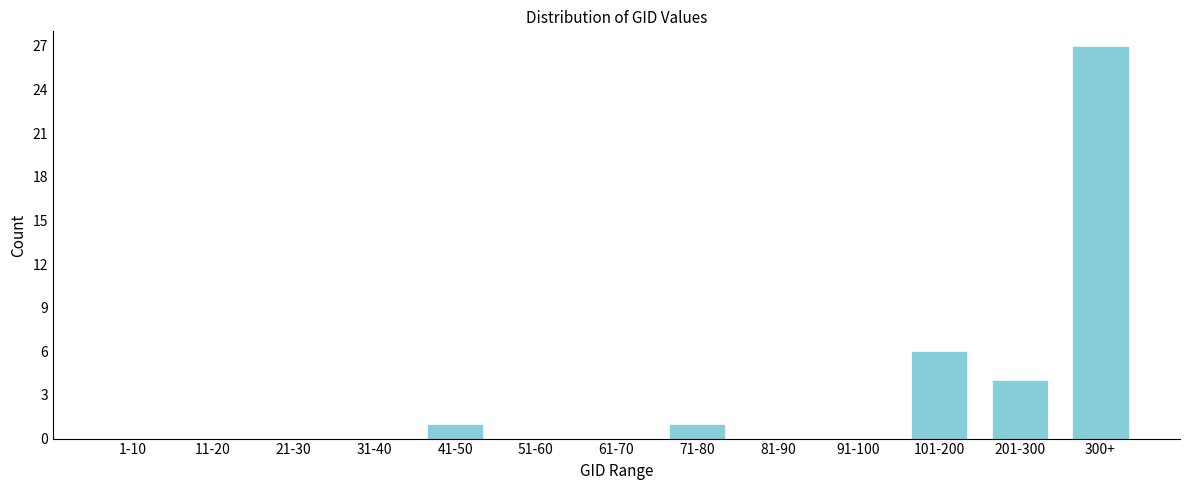

Reading left to right, what are all the values shown in this chart?

1-10=0	11-20=0	21-30=0	31-40=0	41-50=1	51-60=0	61-70=0	71-80=1	81-90=0	91-100=0	101-200=6	201-300=4	300+=27